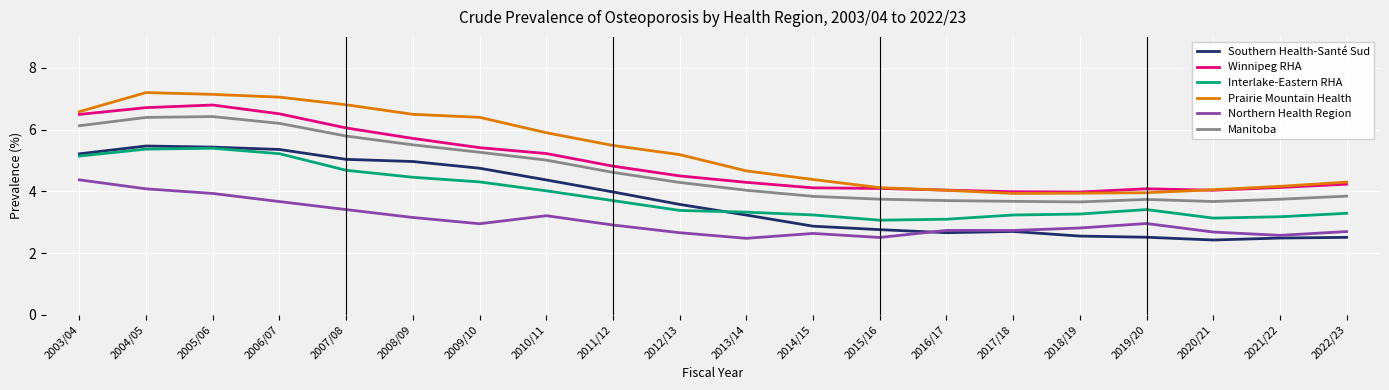

True or false: Prairie Mountain Health and Southern Health-Santé Sud intersect in this chart.

False